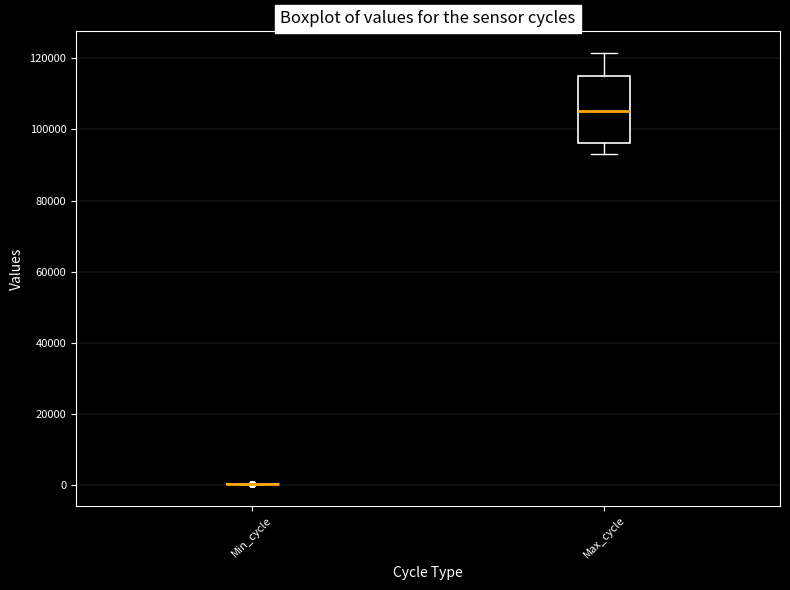

Reading left to right, transcribe this box plot: for each box, give where its median line is, the range the box spans, and where its two whiskers end, as read against the y-axis. The values are not printed on the chart, so give them approximately, as read against the axis.

Min_cycle: box collapsed to a line at 0, whiskers 0 to 0
Max_cycle: median 106000, box 96000 to 114000, whiskers 94000 to 122000